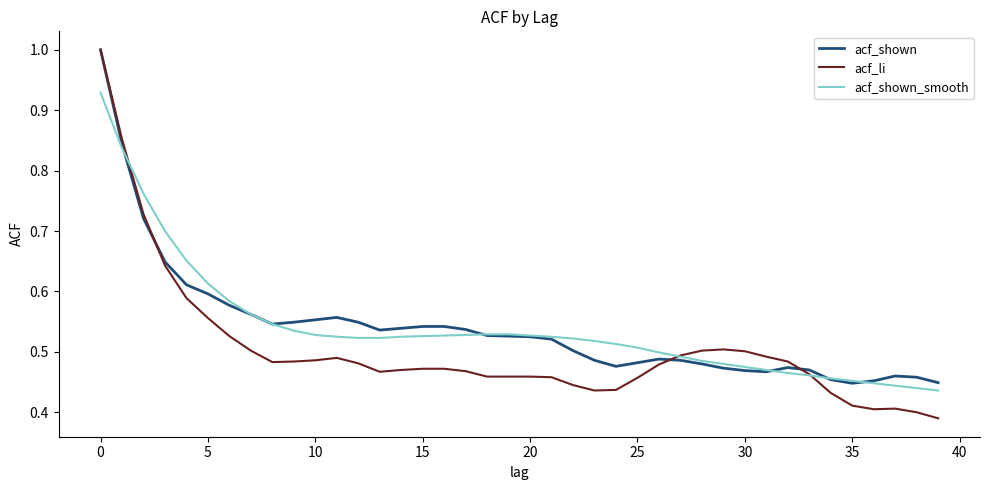

At how many categories does at least one series exceed 0?

40